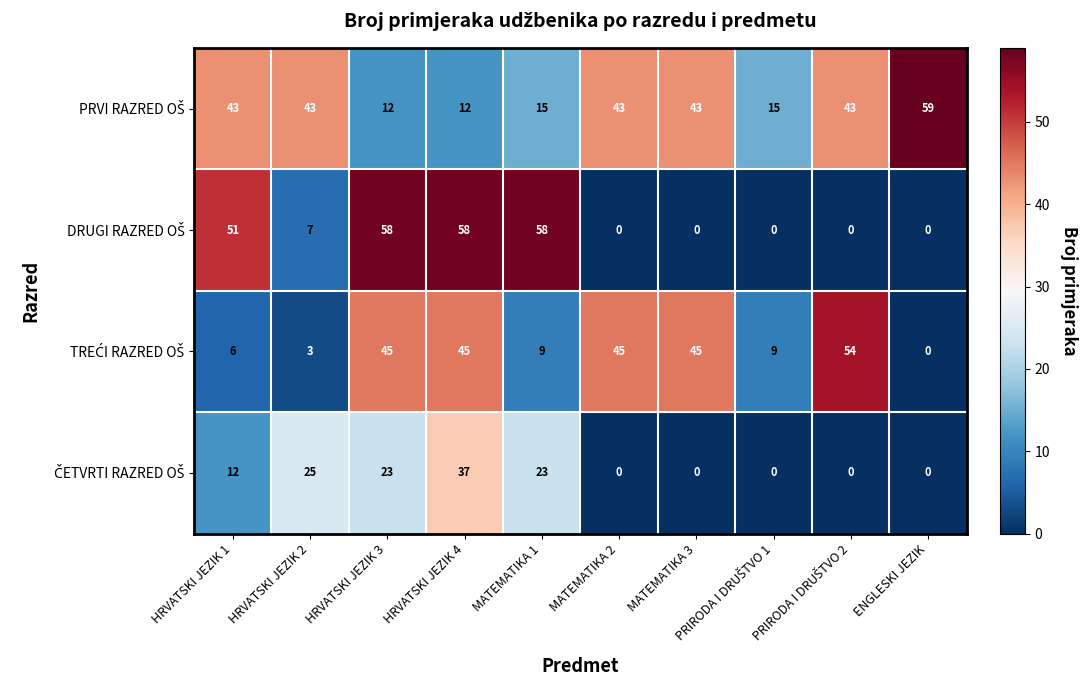

What is the difference between the highest and lowest values at HRVATSKI JEZIK 4?

46